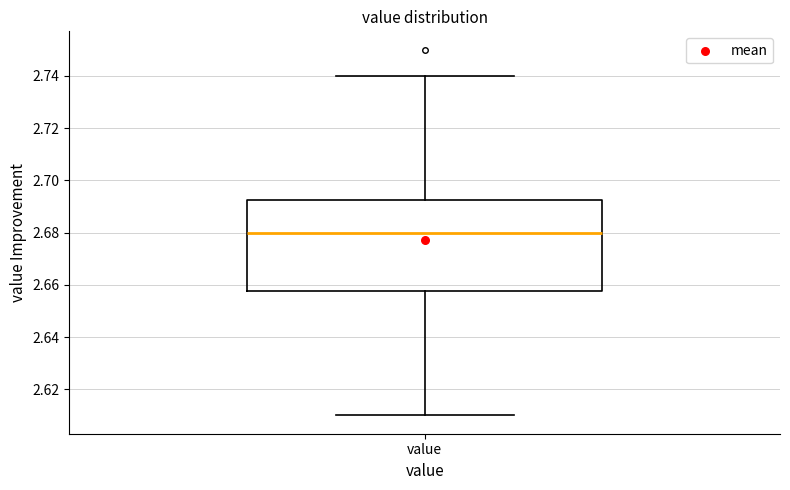

Where does the upper whisker of the box for value end on the y-axis? The values are not printed on the chart, so give them approximately, as read against the axis.

2.740